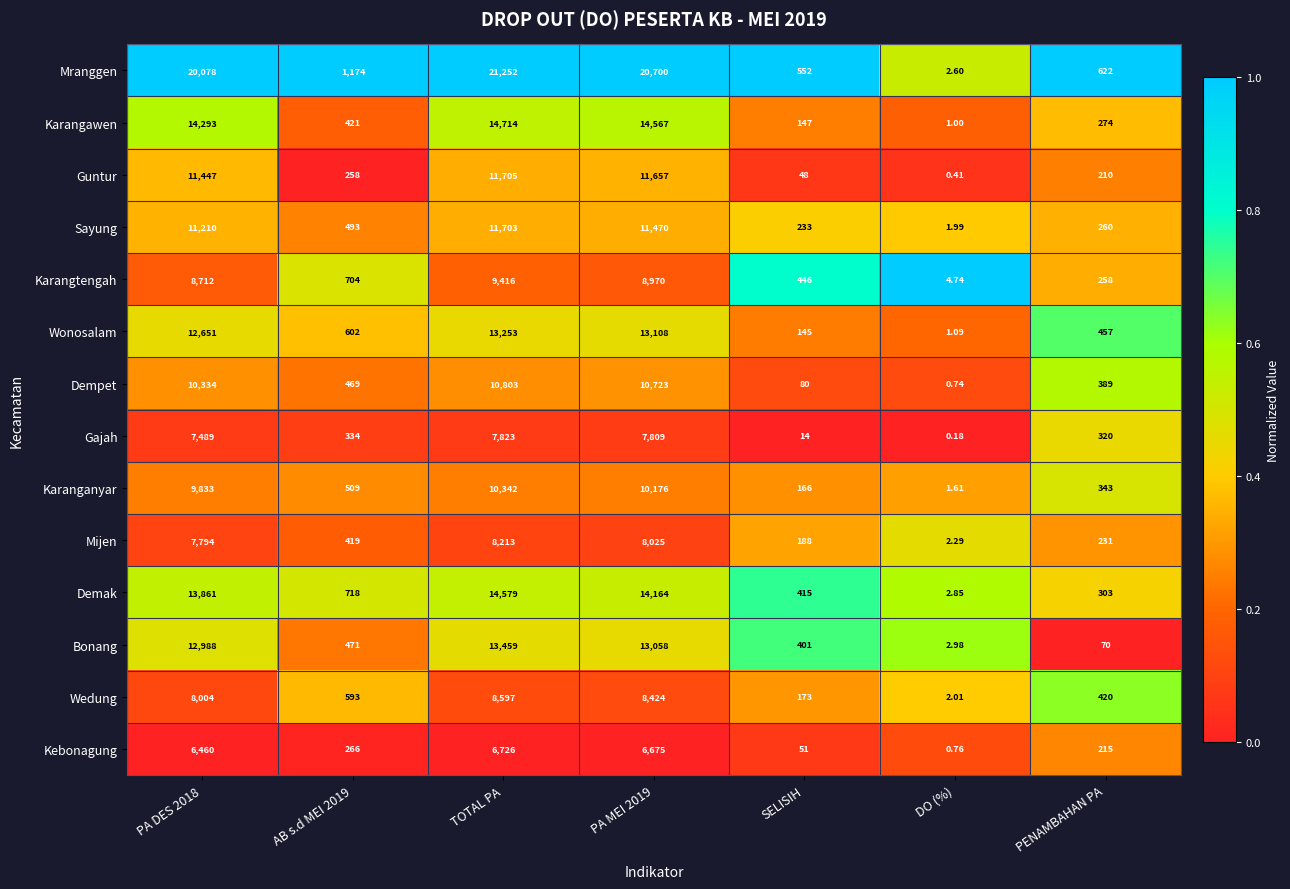

What is the maximum value shown in the chart?

21252.0